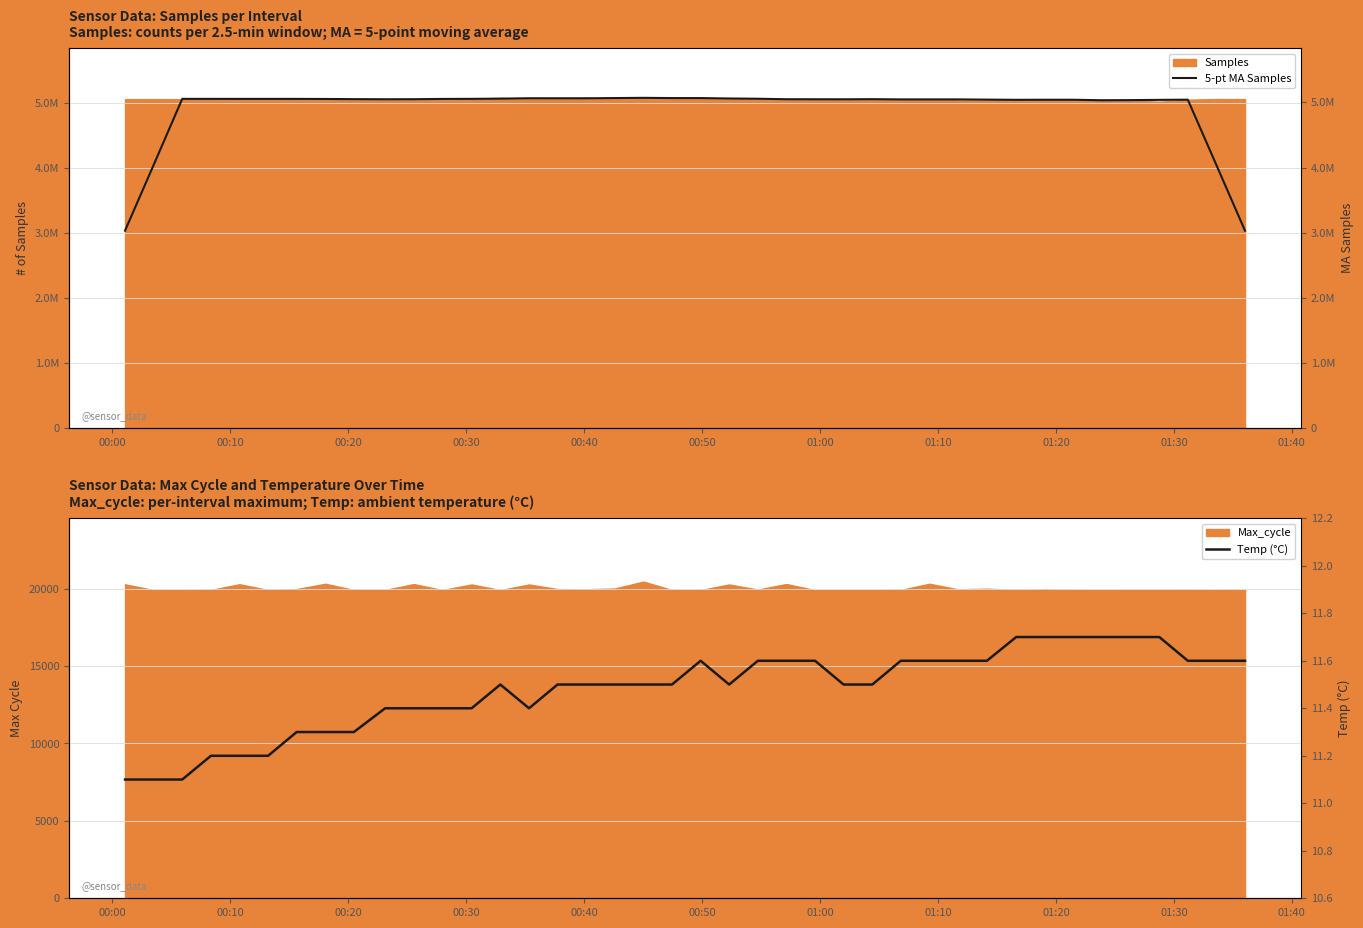

The value of 5-pt MA Samples at 24 is 1823231.0. True or false?

False